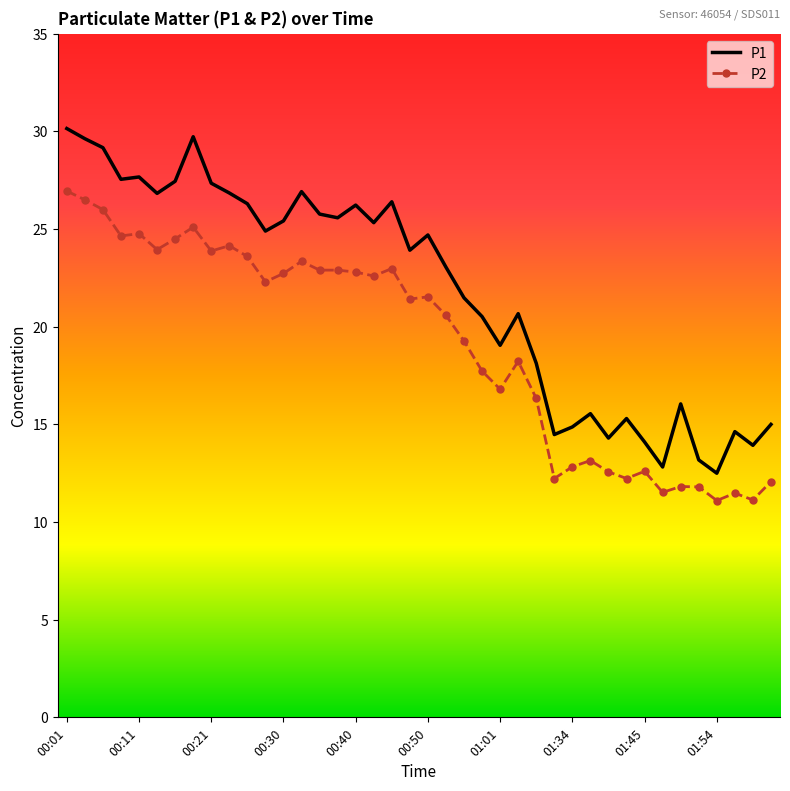

True or false: P2 has more than 0 interior local peaks.

True